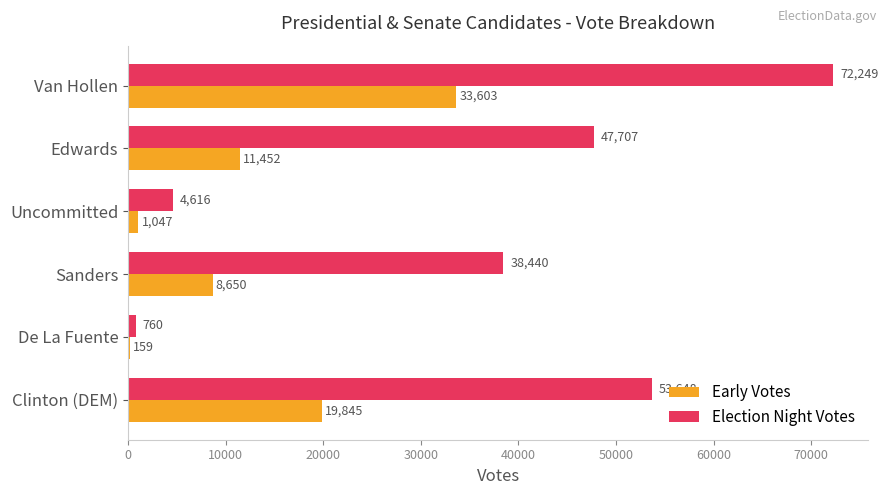

What is the sum of the Early Votes values at Van Hollen and Clinton (DEM)?

53448